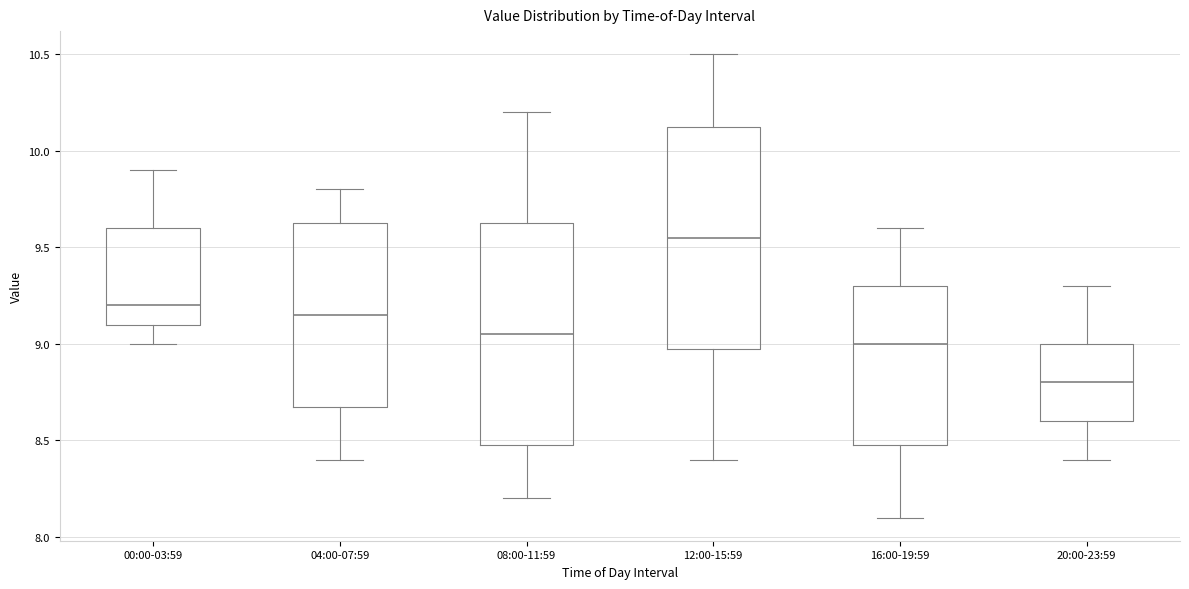

Reading left to right, transcribe this box plot: for each box, give where its median line is, the range the box spans, and where its two whiskers end, as read against the y-axis. The values are not printed on the chart, so give them approximately, as read against the axis.

00:00-03:59: median 9.20, box 9.10 to 9.60, whiskers 9.00 to 9.90
04:00-07:59: median 9.15, box 8.70 to 9.65, whiskers 8.40 to 9.80
08:00-11:59: median 9.05, box 8.50 to 9.65, whiskers 8.20 to 10.20
12:00-15:59: median 9.55, box 9.00 to 10.15, whiskers 8.40 to 10.50
16:00-19:59: median 9.00, box 8.50 to 9.30, whiskers 8.10 to 9.60
20:00-23:59: median 8.80, box 8.60 to 9.00, whiskers 8.40 to 9.30